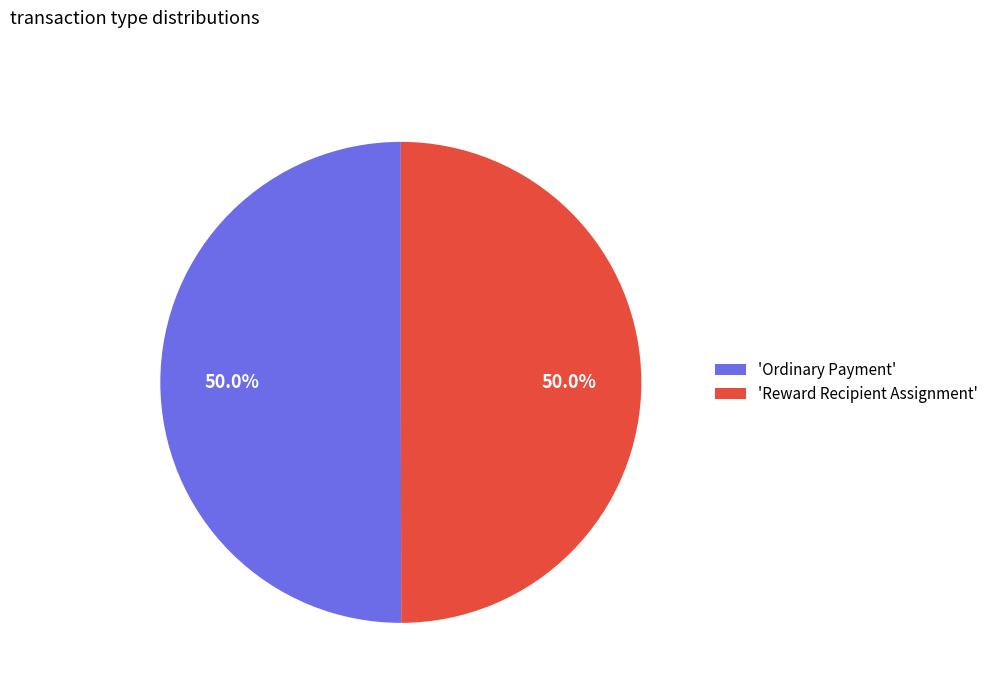

What percentage do 'Reward Recipient Assignment' and 'Ordinary Payment' together represent?

100.0%